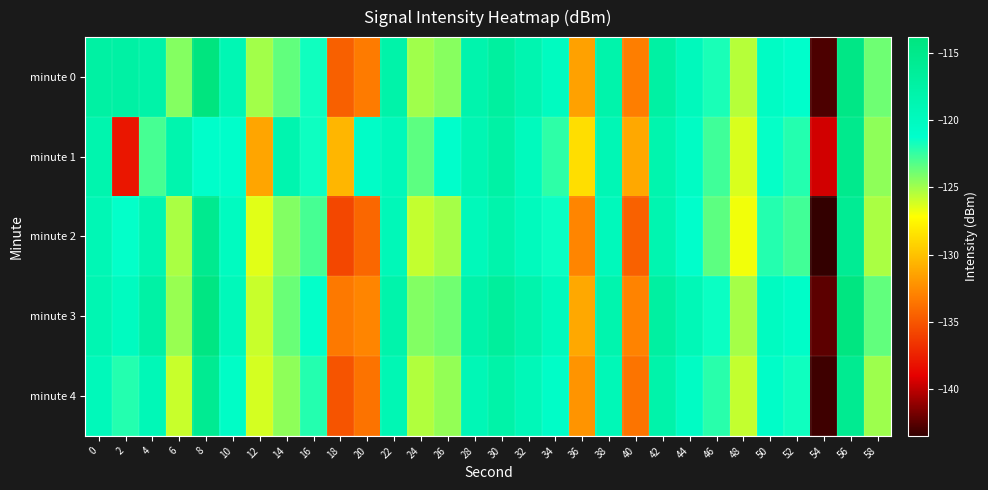

What is the minimum value shown in the chart?

-143.5